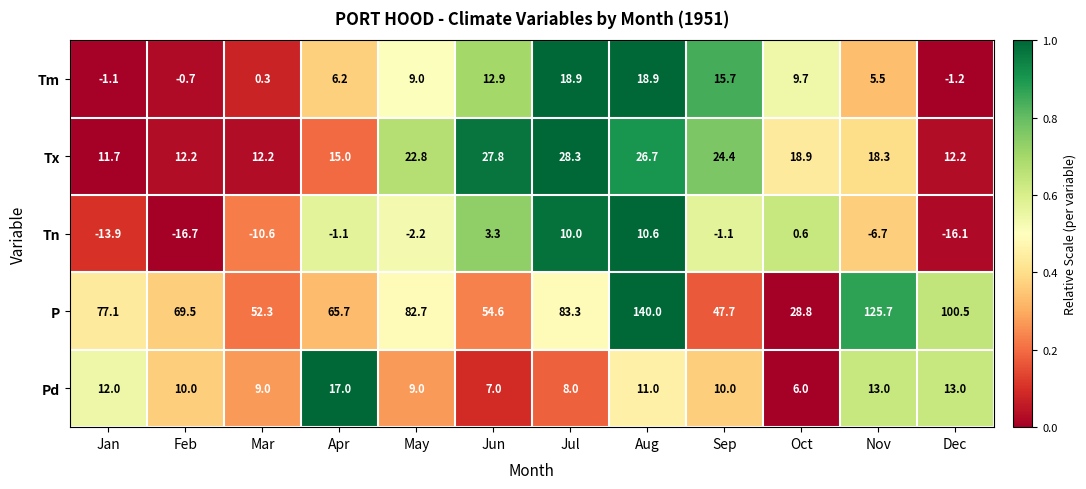

The Pd series shows 16.4 at Jan. True or false?

False